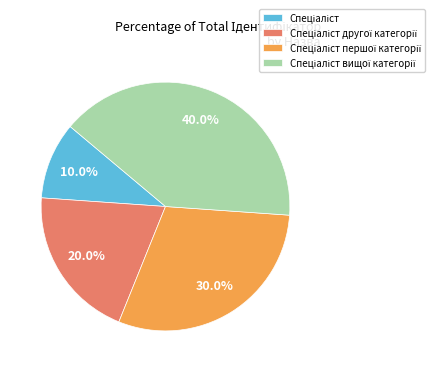

Does any single category account for the majority?

No